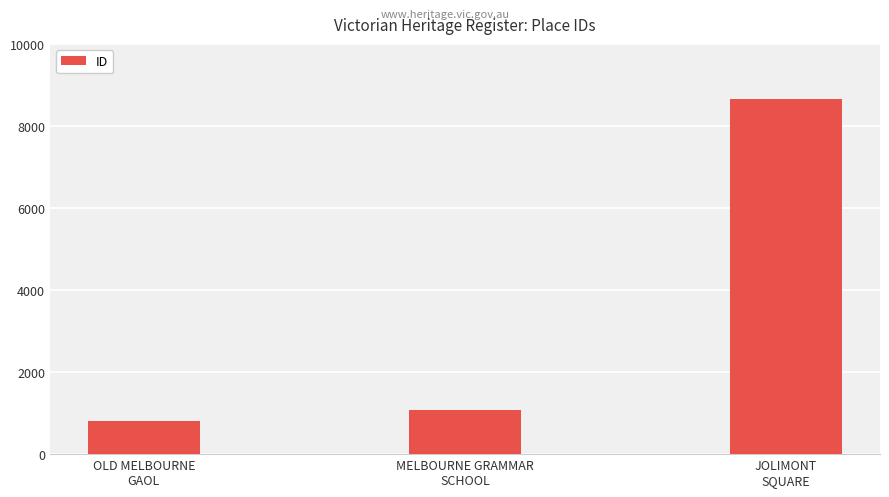

Reading left to right, list all the values displayed in this chart.

OLD MELBOURNE
GAOL=796	MELBOURNE GRAMMAR
SCHOOL=1078	JOLIMONT
SQUARE=8665